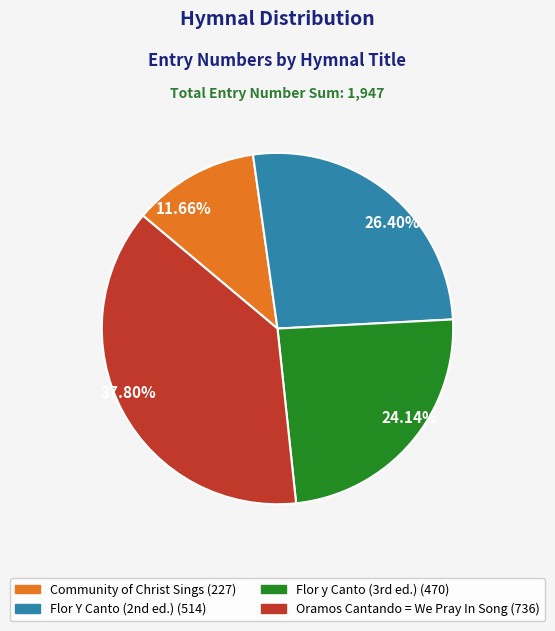

The Oramos Cantando = We Pray In Song slice represents 38% of the pie. True or false?

True